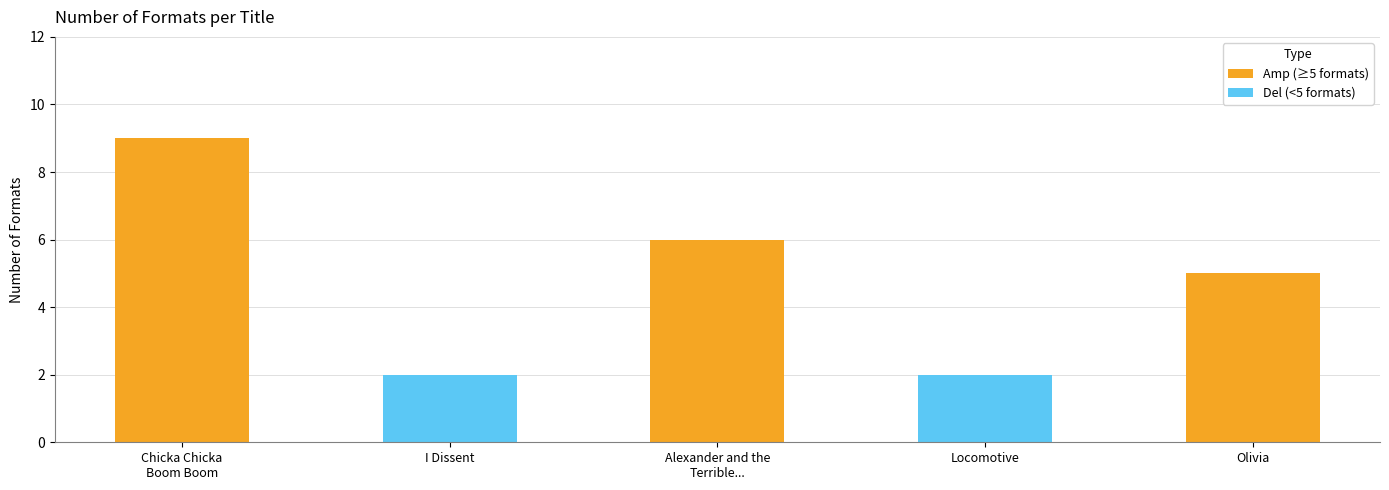

What is the minimum value shown in the chart?

2